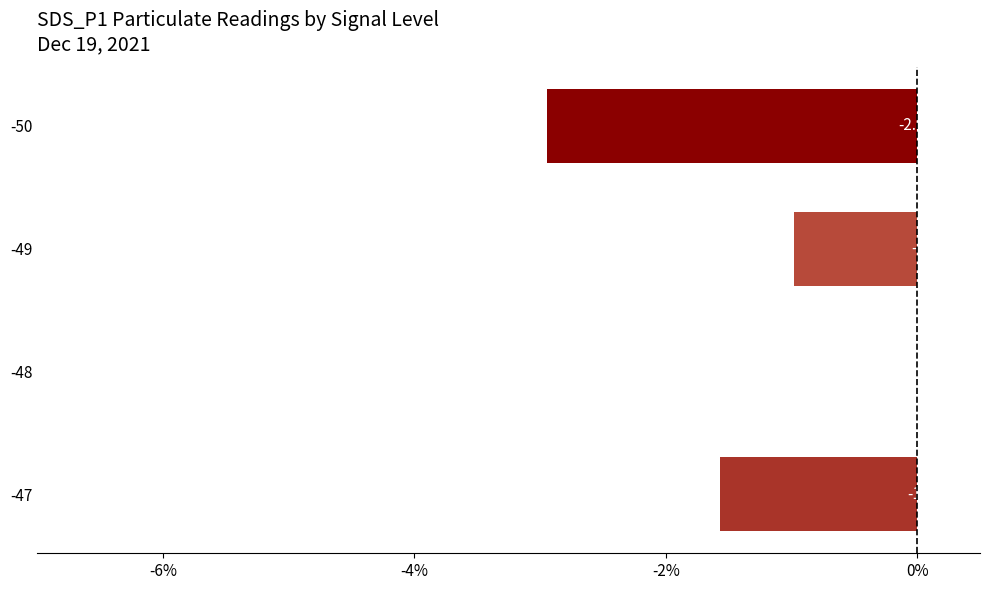

What is the sum of all values?

-5.5